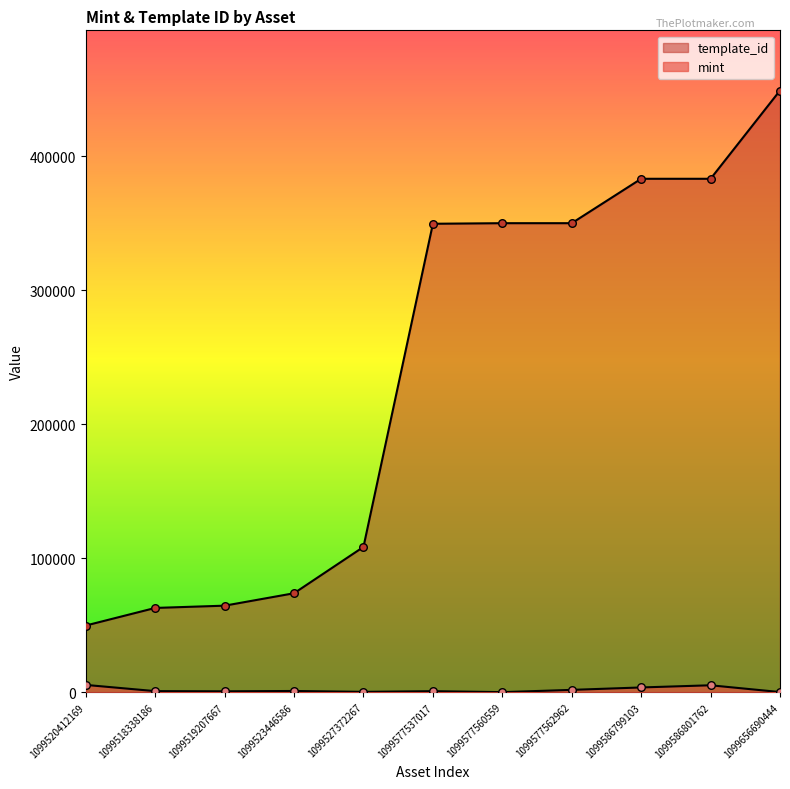

Which series reaches the maximum Y coordinate?

template_id